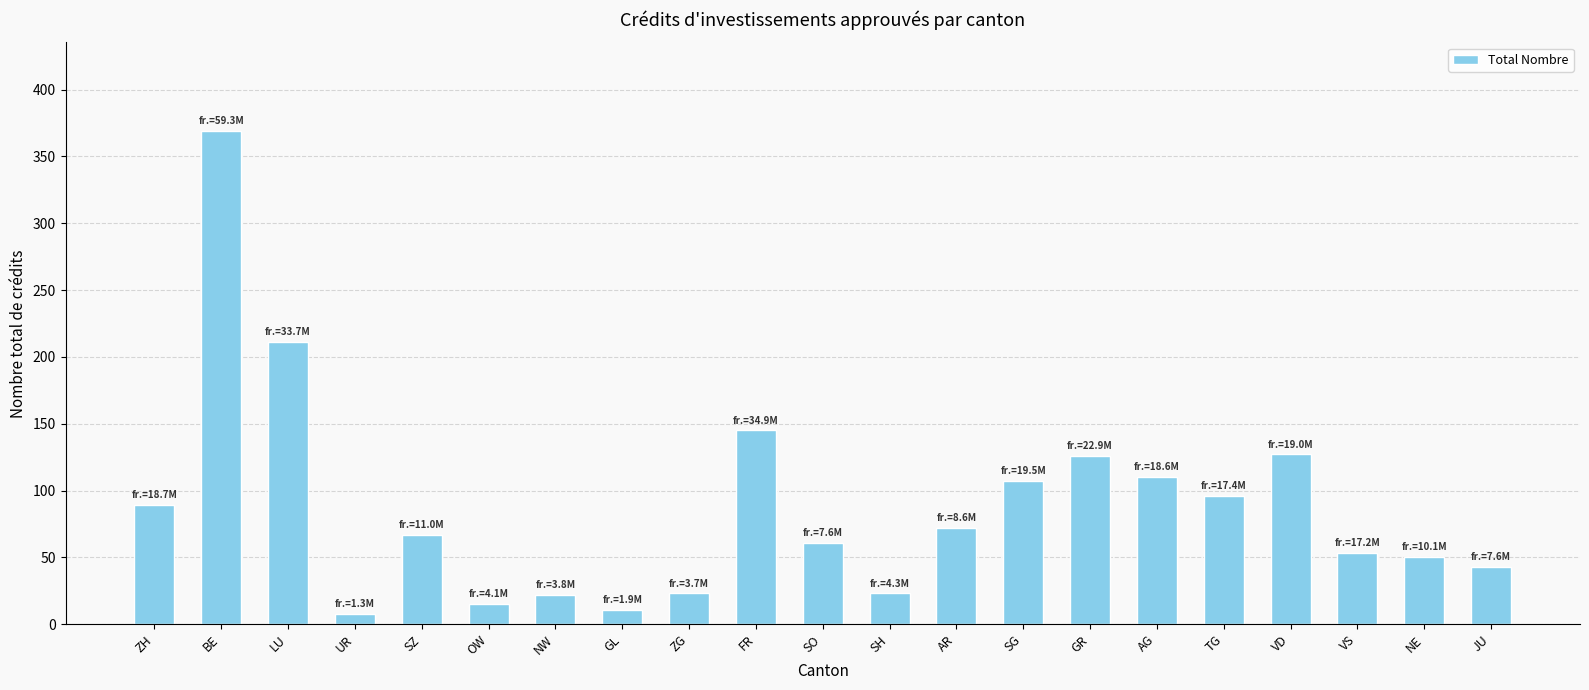

What is the sum of all values?

1828